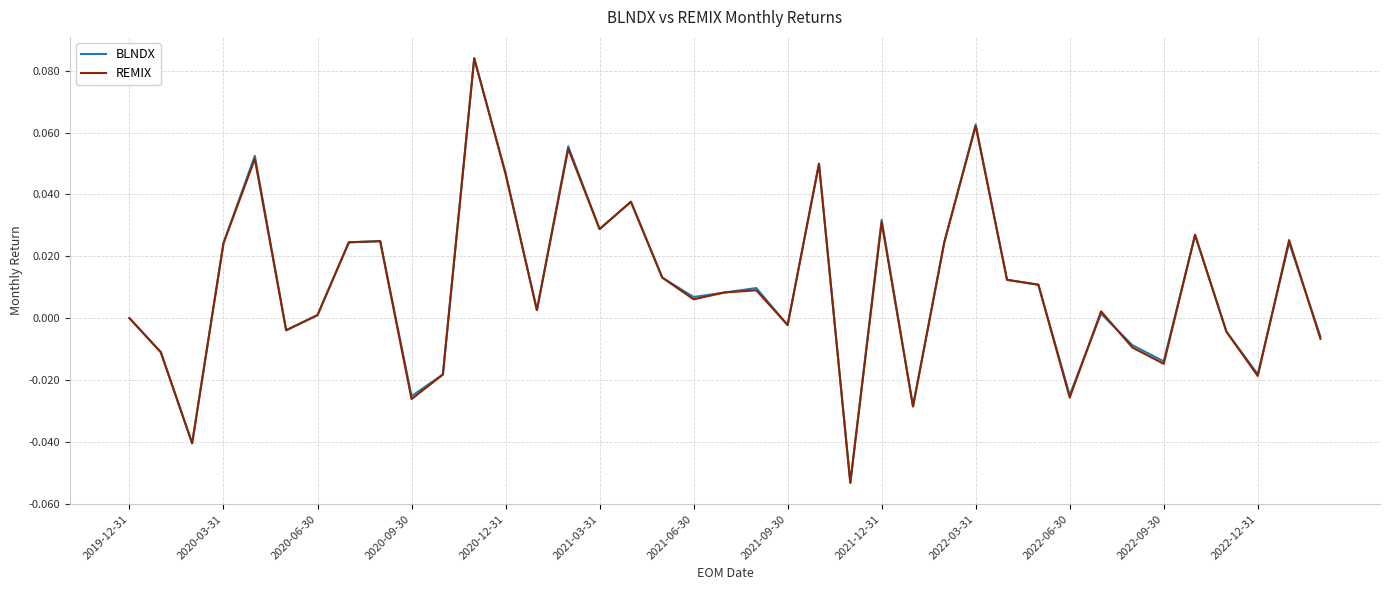

Which series has the widest spread of values?

REMIX